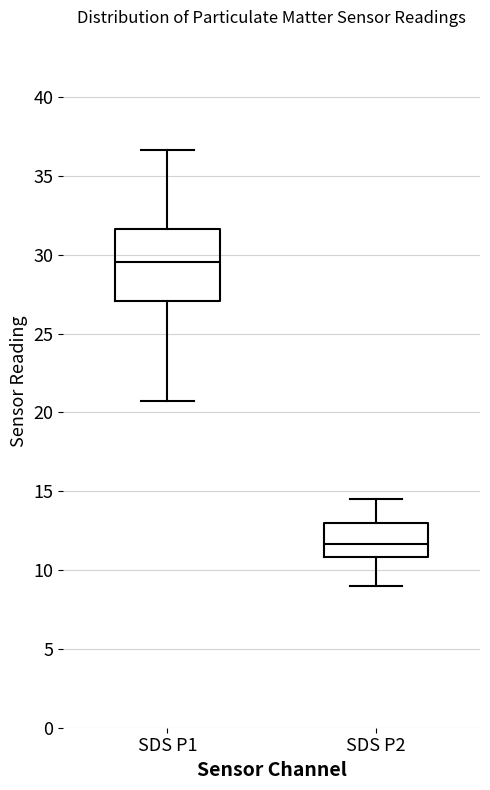

Which box's median line is the highest?

SDS P1